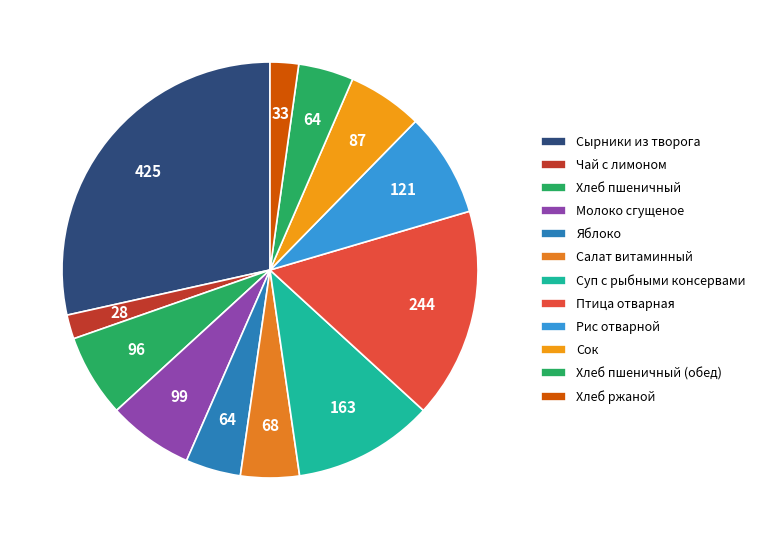

How many slices are in this pie chart?

12